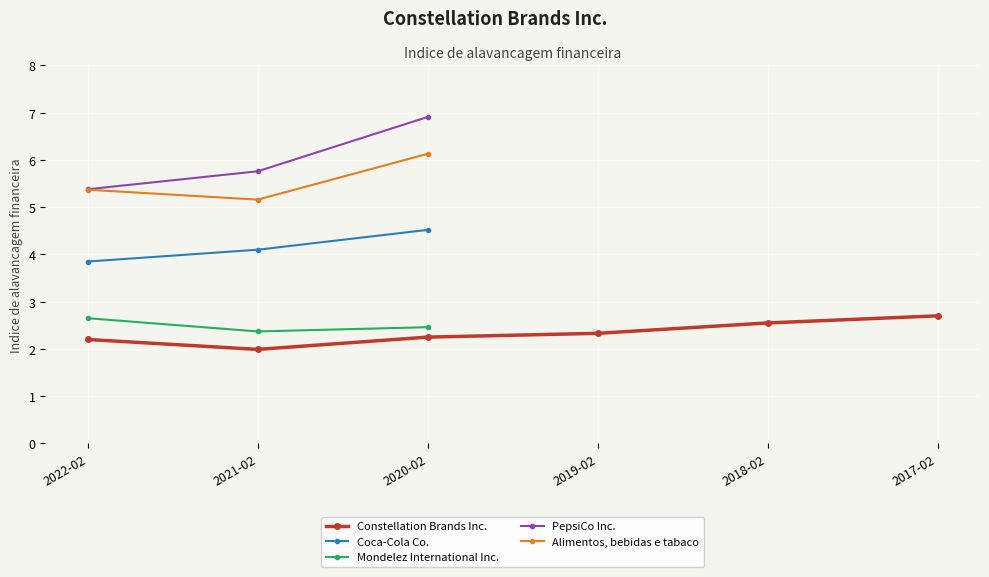

Count the number of categories in the chart.

6